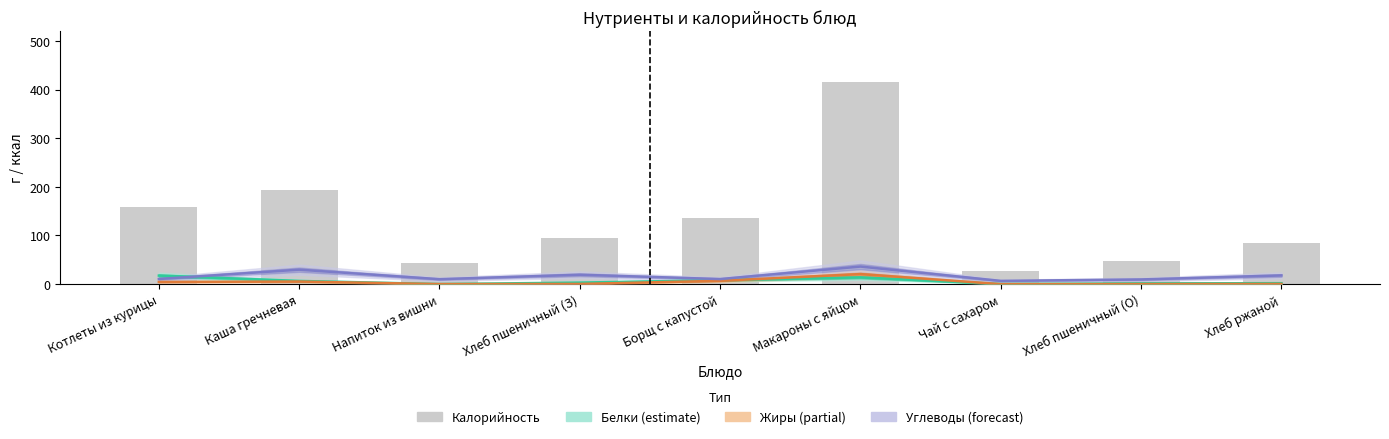

Between Напиток из вишни and Чай с сахаром, which series saw the biggest shift?

Калорийность